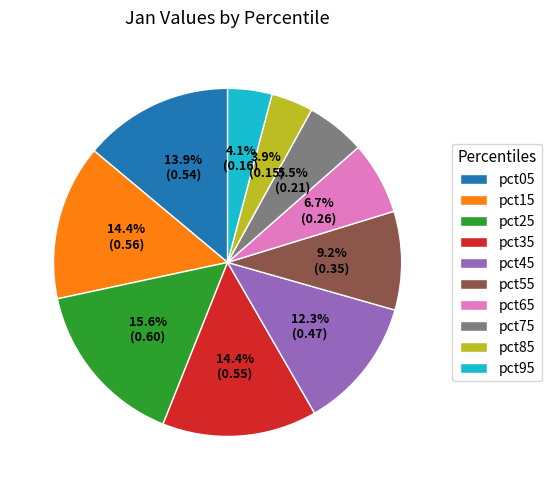

Which has a higher value, pct85 or pct45?

pct45